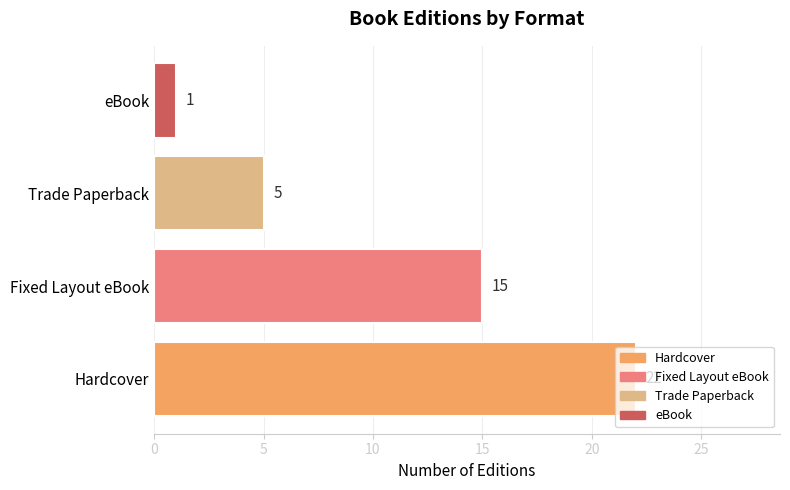

List the labels in order of value, largest first.

Hardcover, Fixed Layout eBook, Trade Paperback, eBook